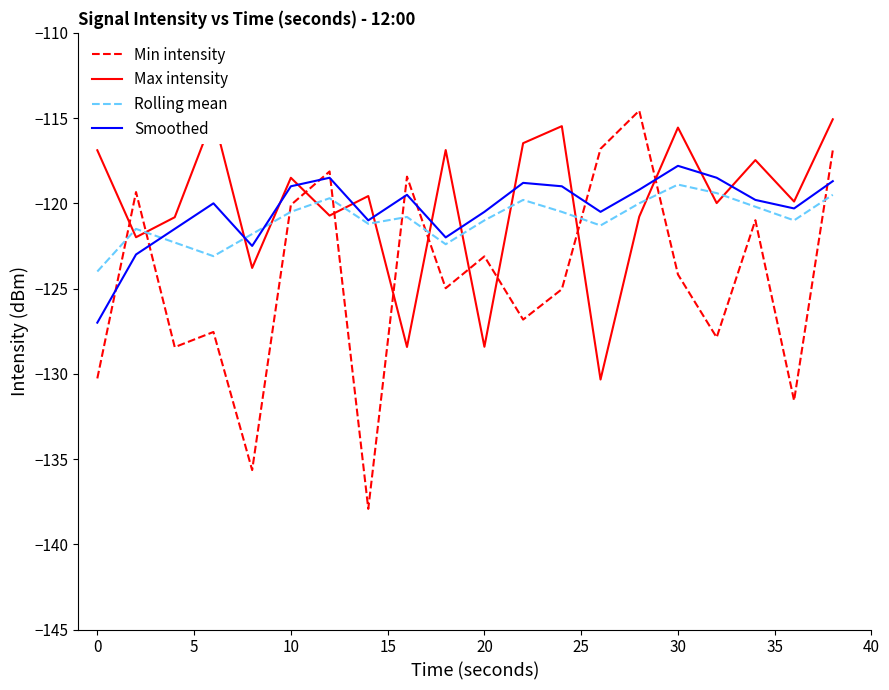

At which label does Smoothed reach its peak?

30